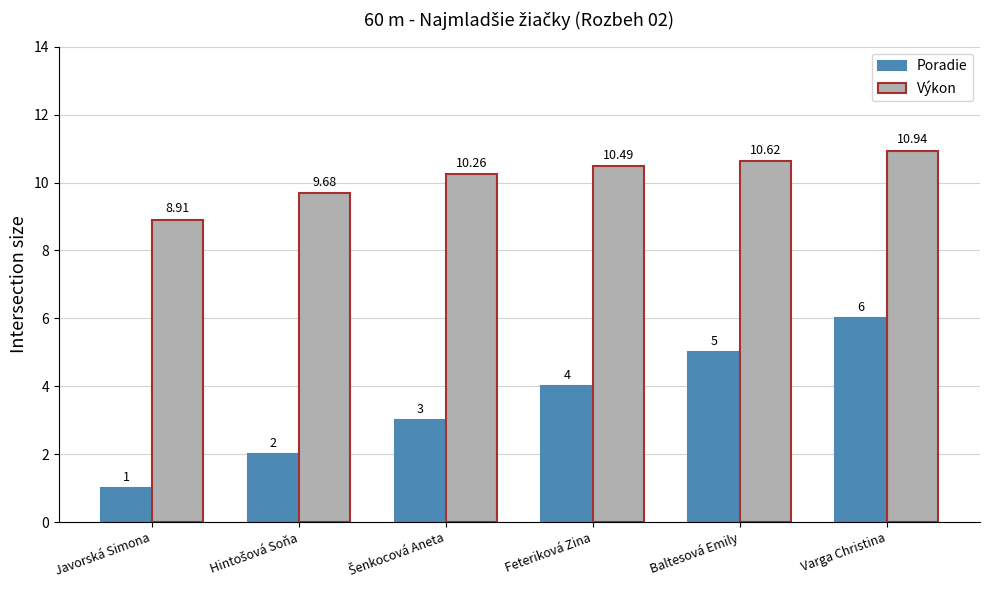

Count the number of categories in the chart.

6